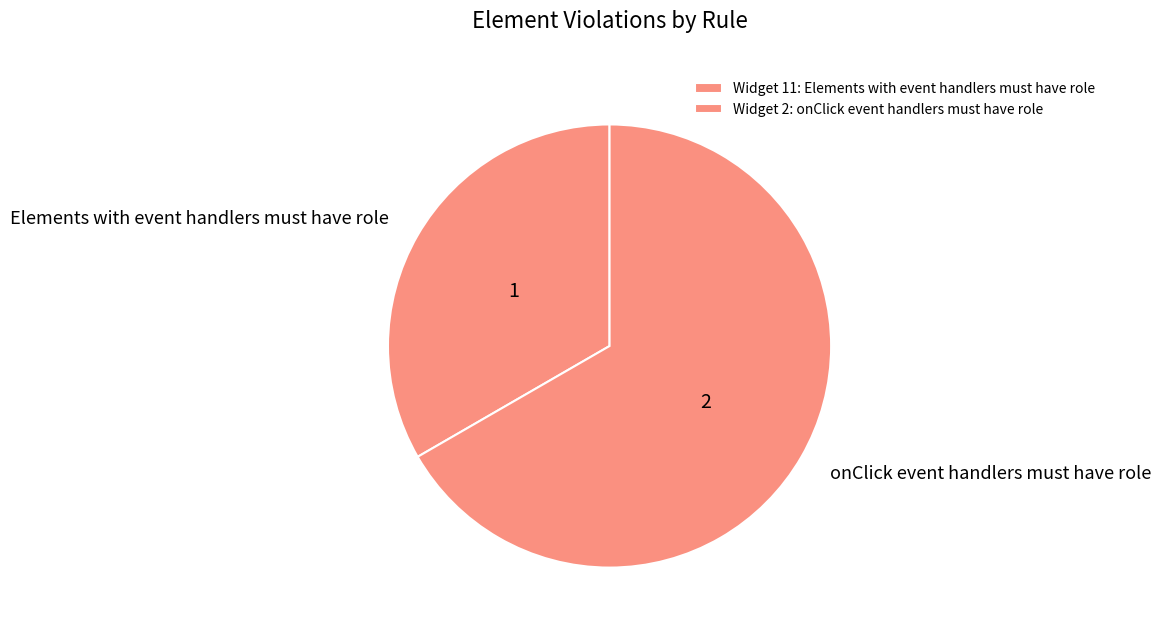

How many segments does this pie chart have?

2